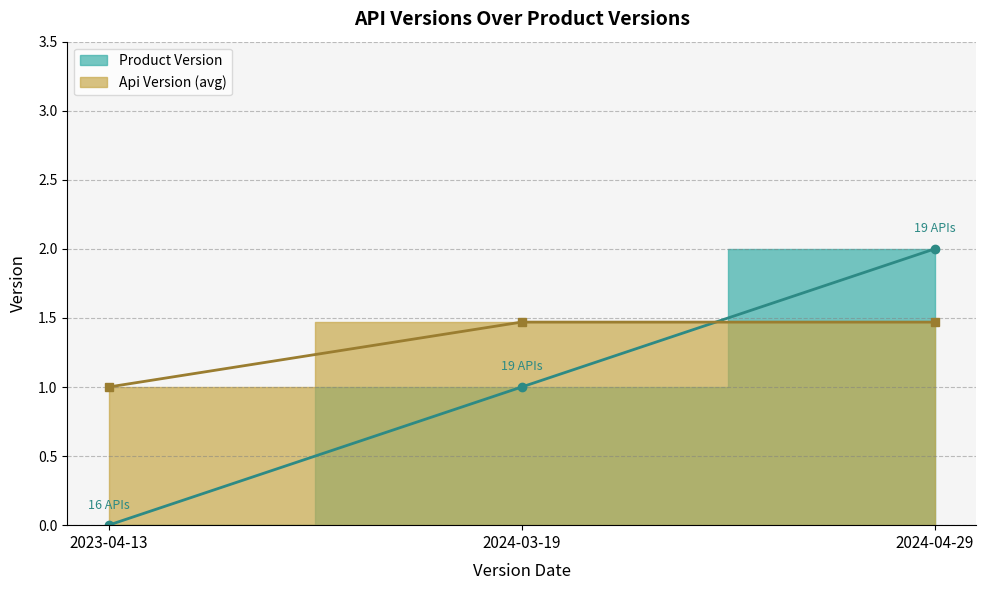

The chart shows a value of 1 at 2024-03-19. True or false?

True